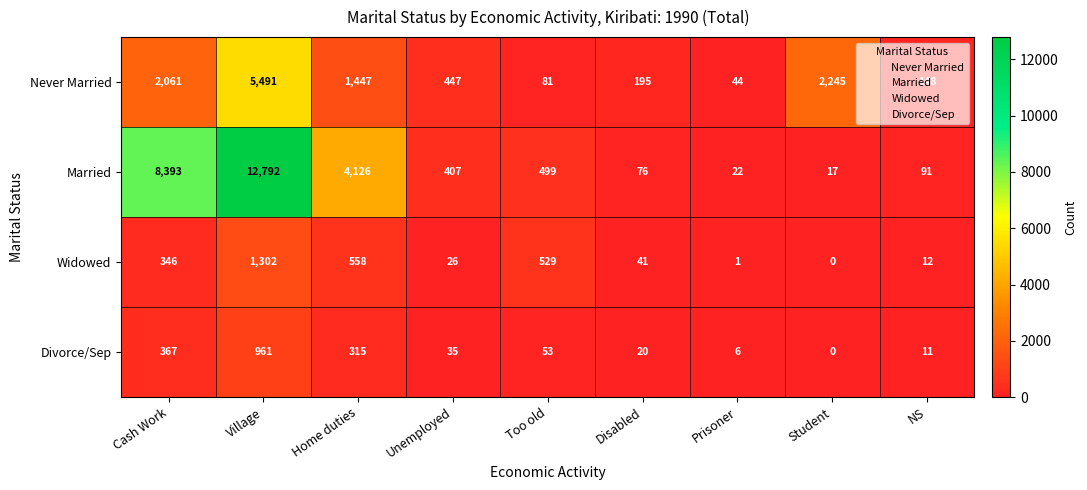

True or false: Never Married has a value of 5491 at Village.

True